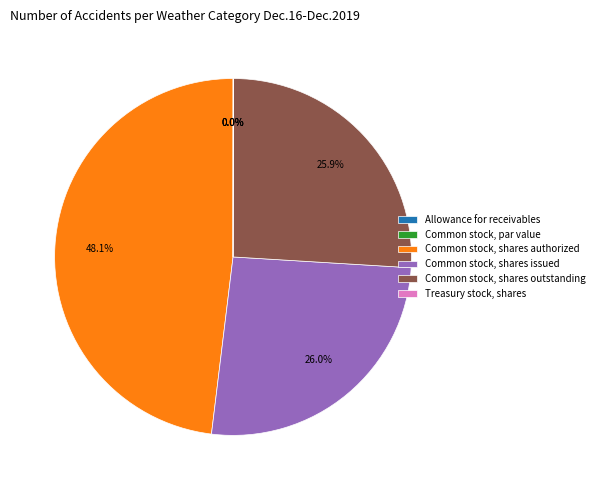

Which category has the biggest portion of the pie?

Common stock, shares authorized